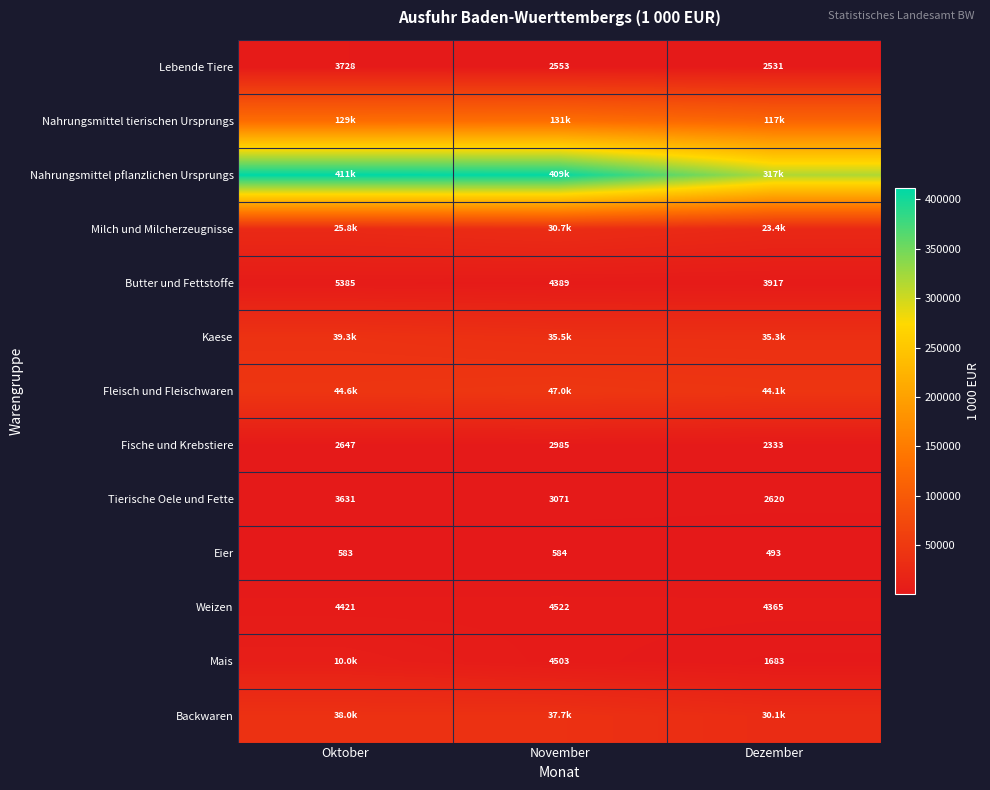

What value does the Fische und Krebstiere series have at November?

2984.6